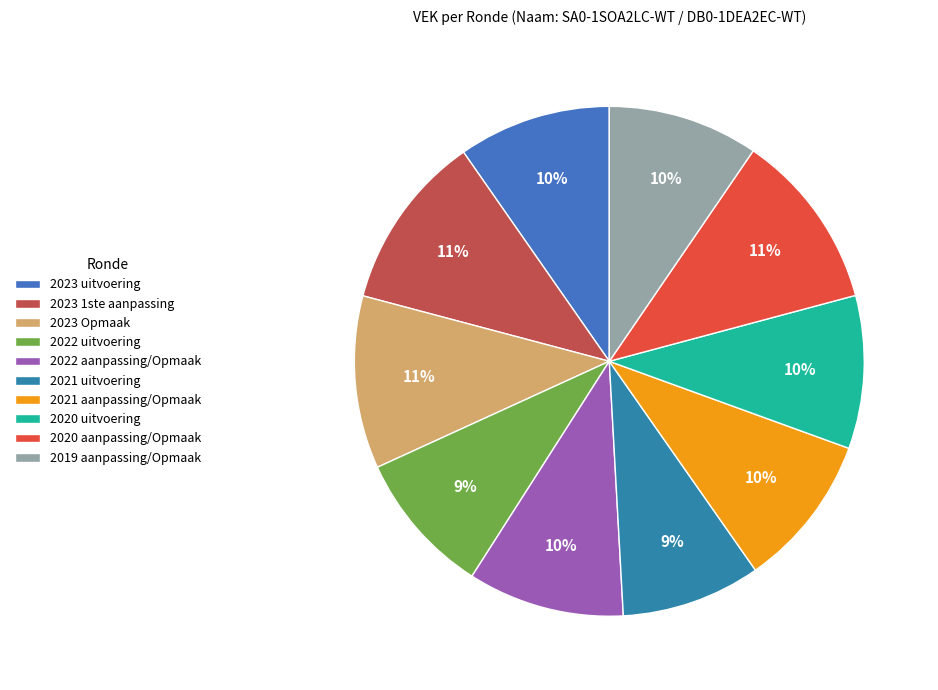

Which slice is the largest?

2020 aanpassing/Opmaak